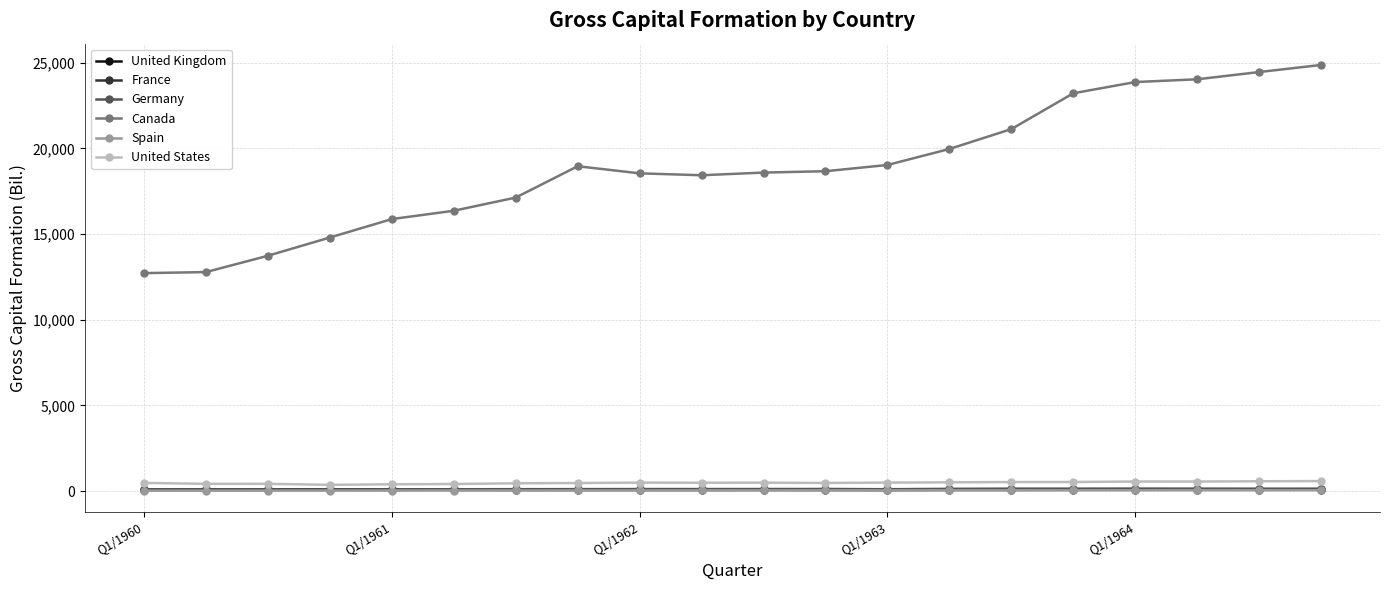

Which series has the largest range (max minus min)?

Canada